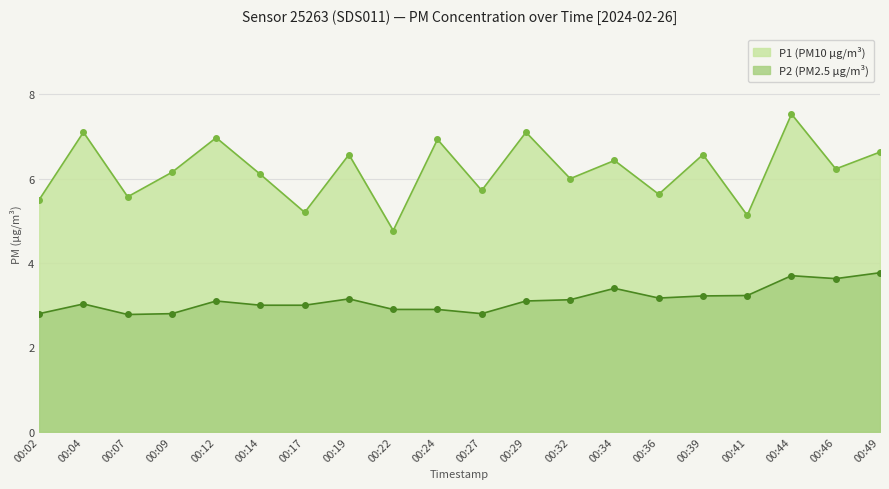

True or false: P1 and P2 cross at least once.

False